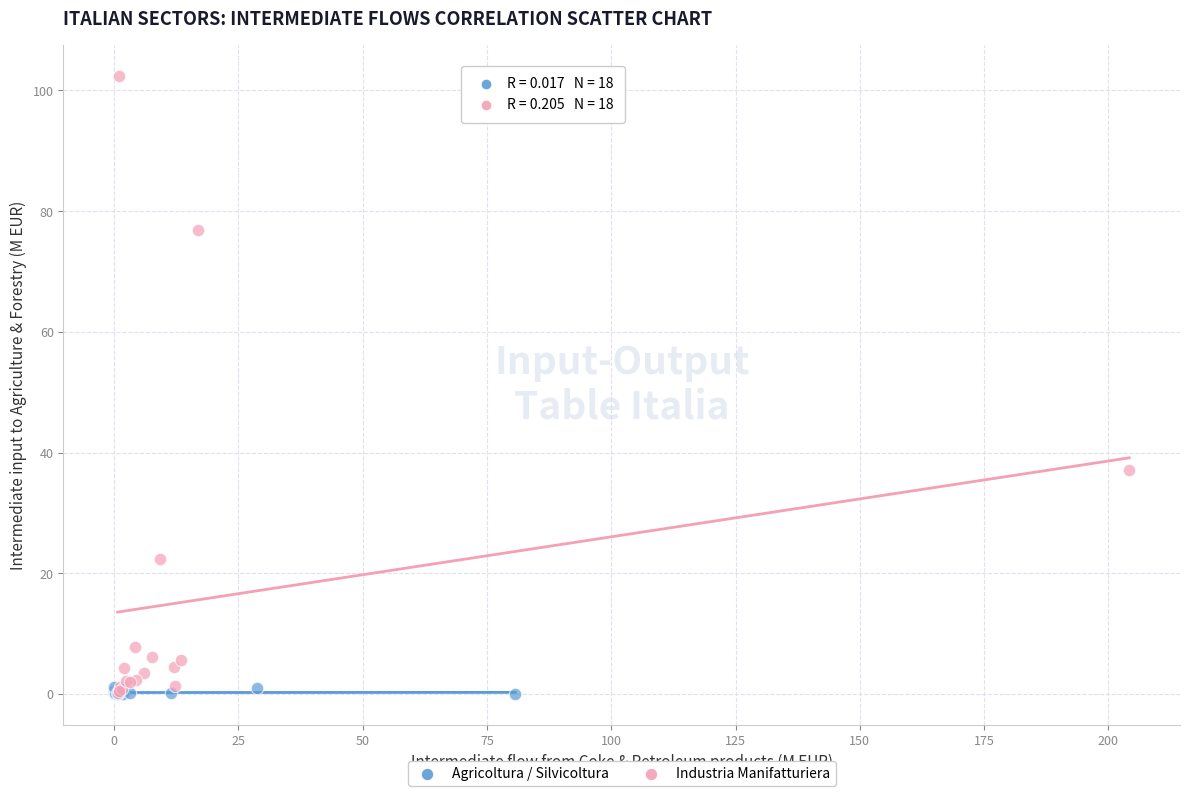

Which series reaches the maximum Y coordinate?

Industria Manifatturiera